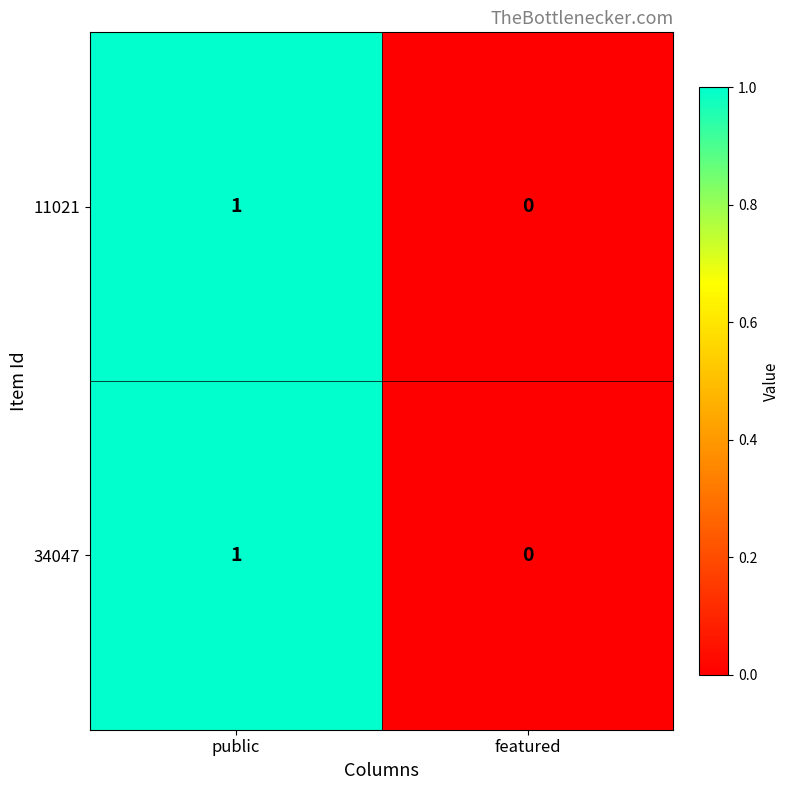

True or false: 11021 has a value of 1 at public.

True